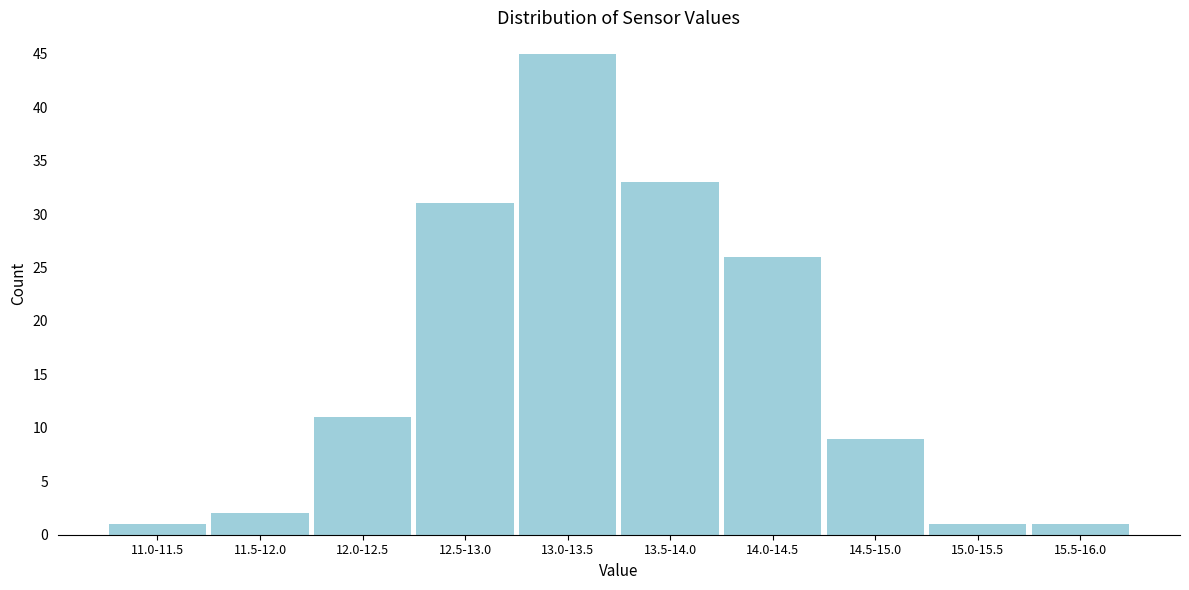

Reading left to right, what are all the values shown in this chart?

1	2	11	31	45	33	26	9	1	1